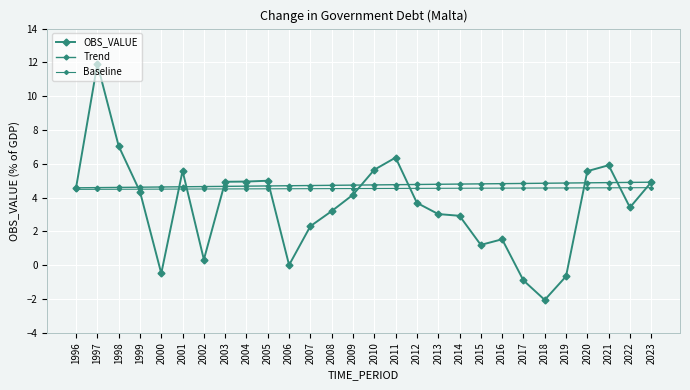

Does the chart have visible grid lines?

Yes